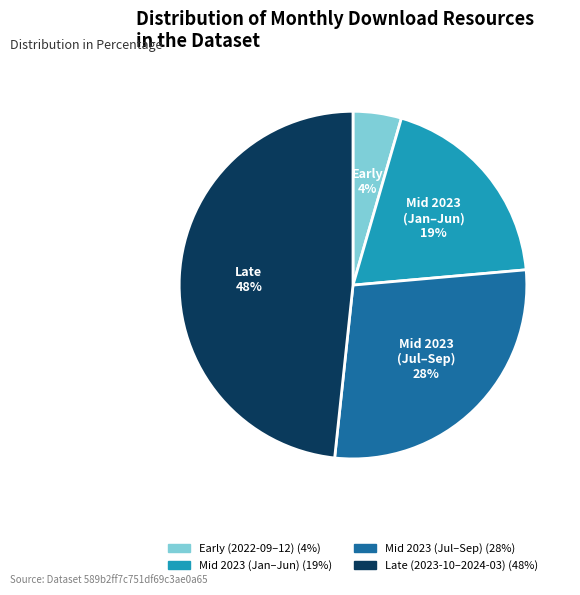

Is there any slice that represents more than half of the pie?

No